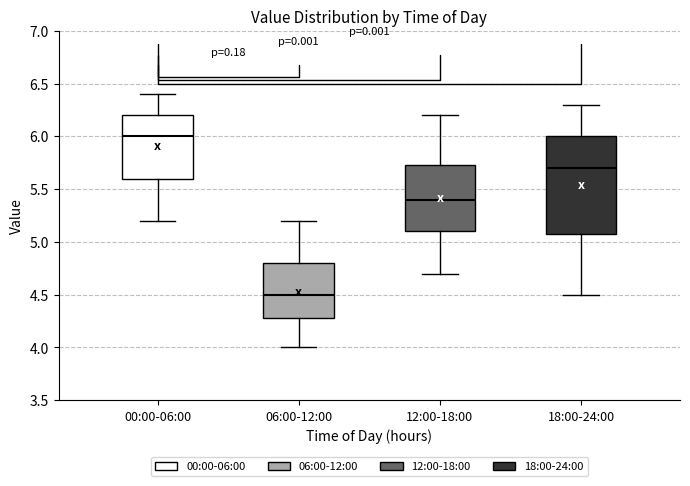

Reading left to right, read every box against the y-axis: the position of its median line, the range the box covers, and the ends of its whiskers. The values are not printed on the chart, so give them approximately, as read against the axis.

00:00-06:00: median 6.00, box 5.60 to 6.20, whiskers 5.20 to 6.40
06:00-12:00: median 4.50, box 4.30 to 4.80, whiskers 4.00 to 5.20
12:00-18:00: median 5.40, box 5.10 to 5.75, whiskers 4.70 to 6.20
18:00-24:00: median 5.70, box 5.10 to 6.00, whiskers 4.50 to 6.30